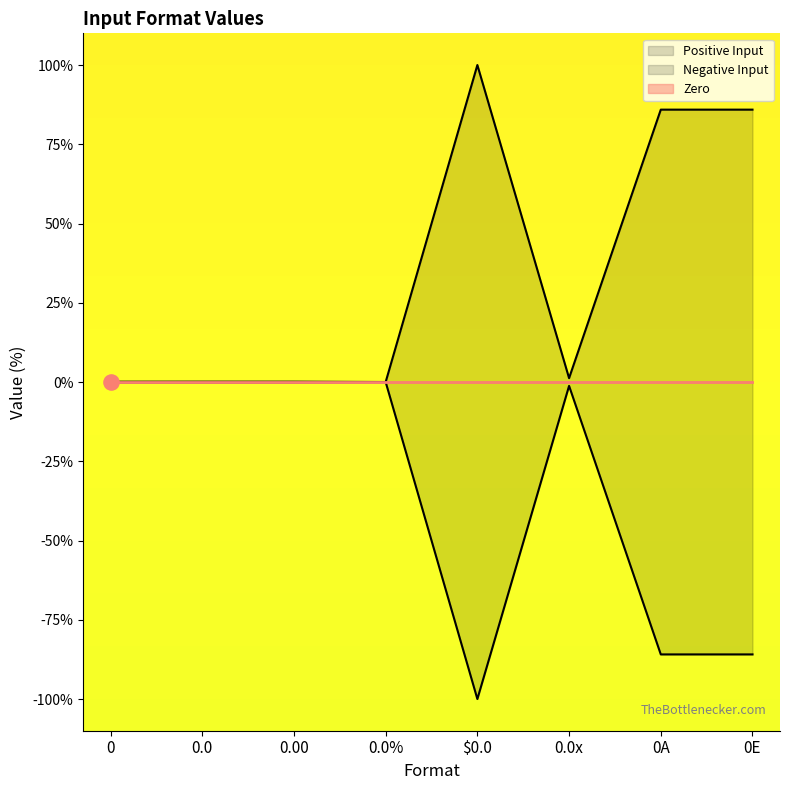

Which series has the largest total across all categories?

Positive Input